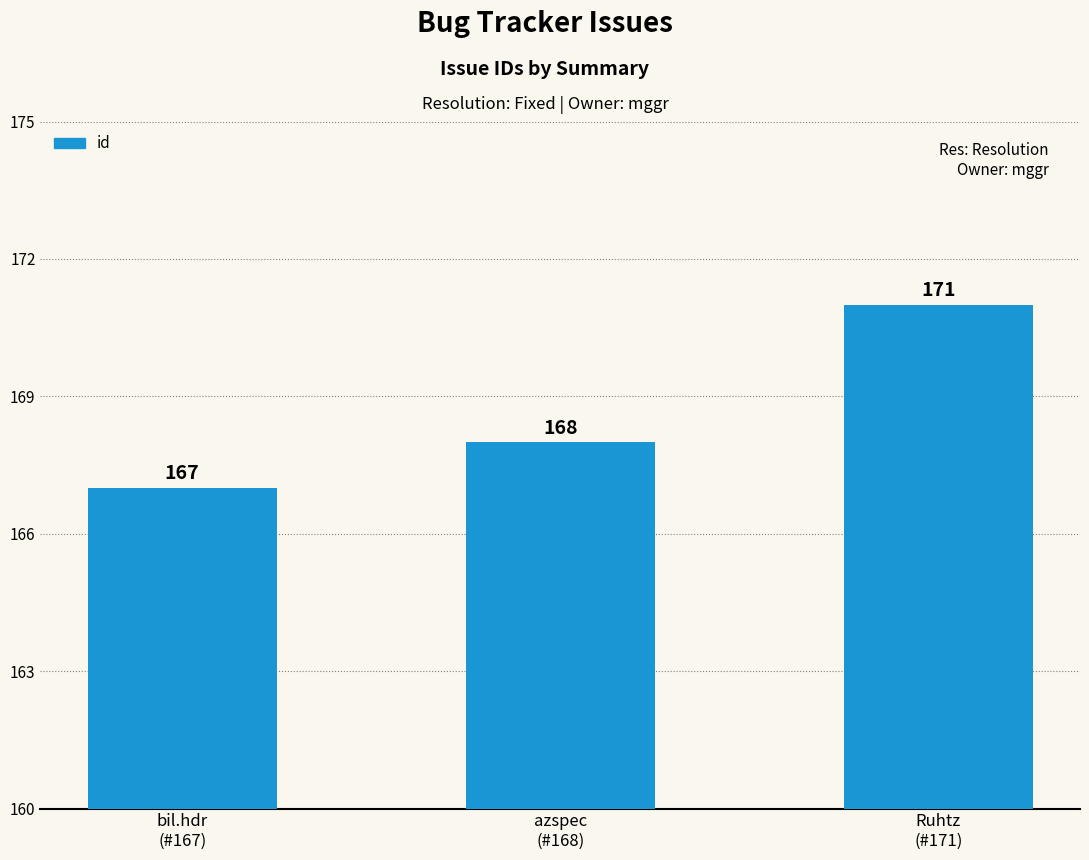

How many values are between 167 and 171?

3